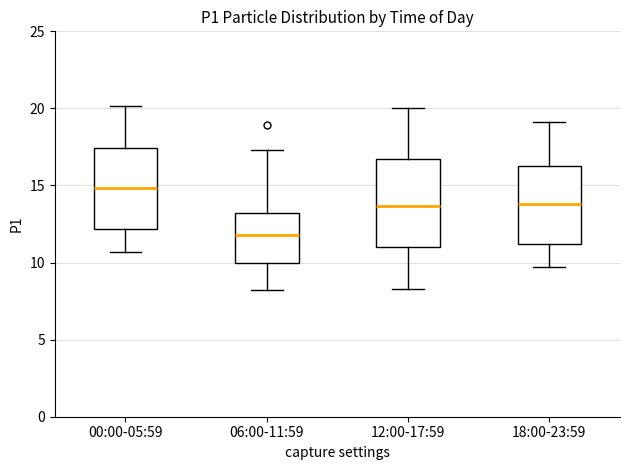

Where does the median line of the box for 00:00-05:59 sit on the y-axis? The values are not printed on the chart, so give them approximately, as read against the axis.

15.0